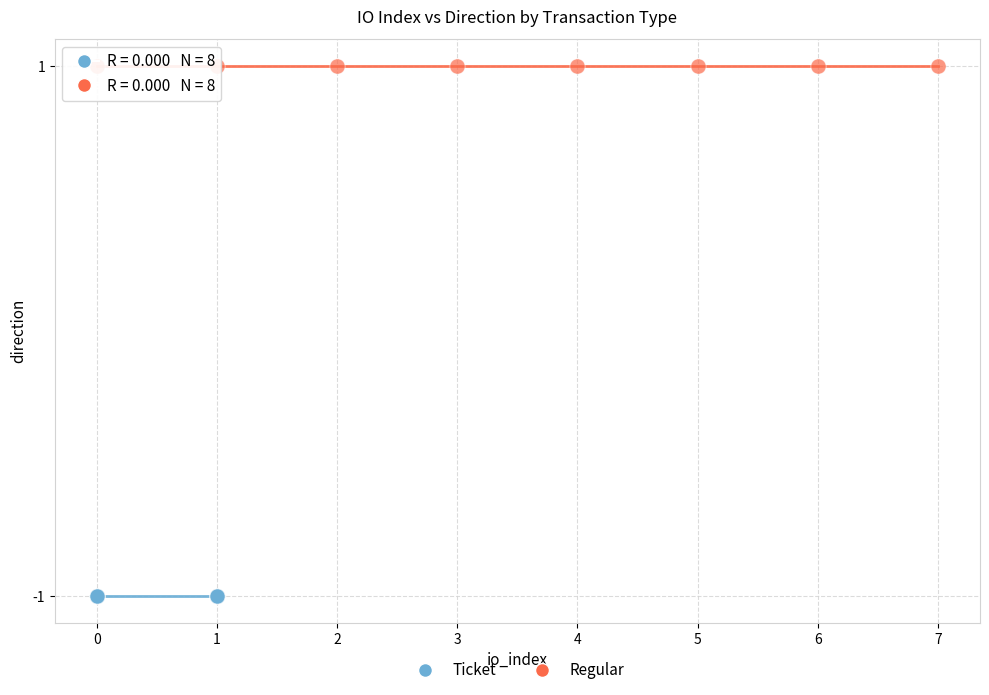

Which series reaches the maximum Y coordinate?

Regular